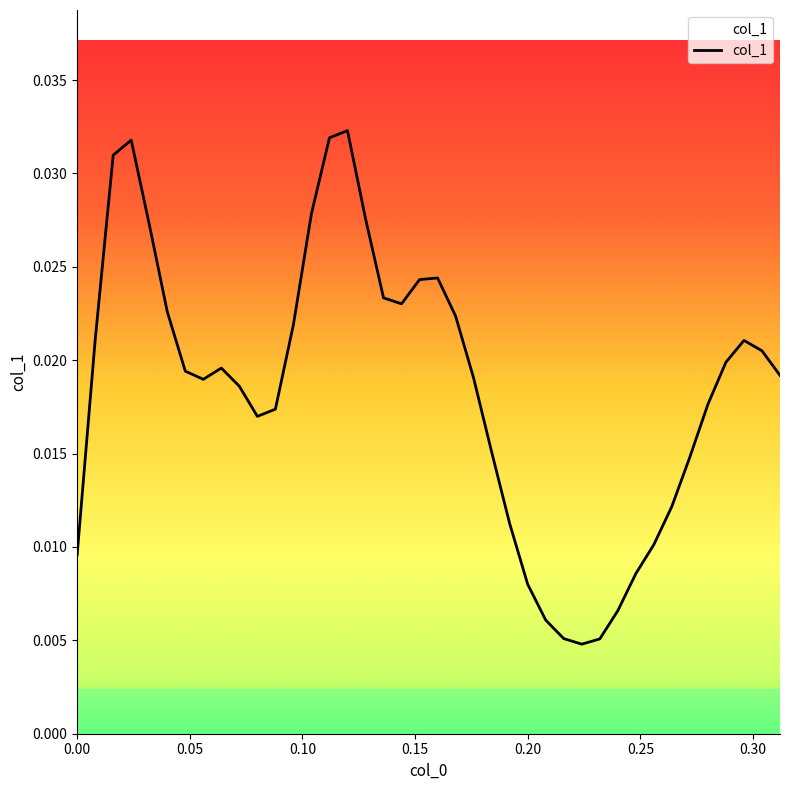

How many lines are shown in the chart?

1